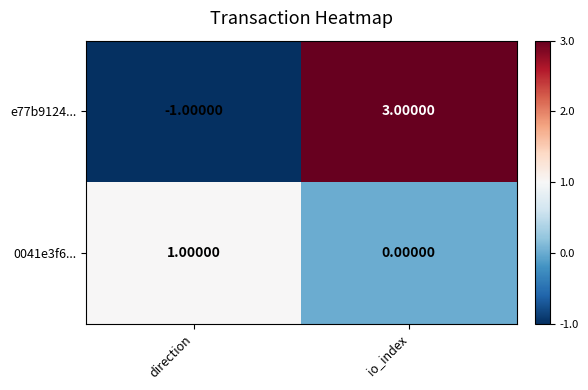

Which category has the highest value across all series?

io_index